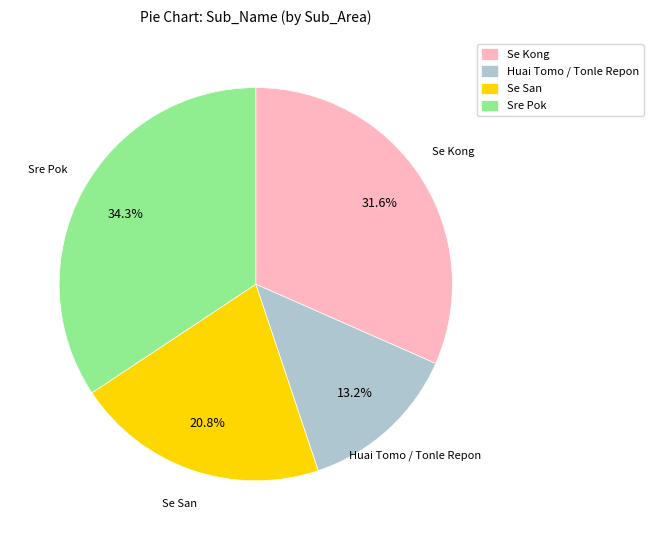

Does any single category account for the majority?

No